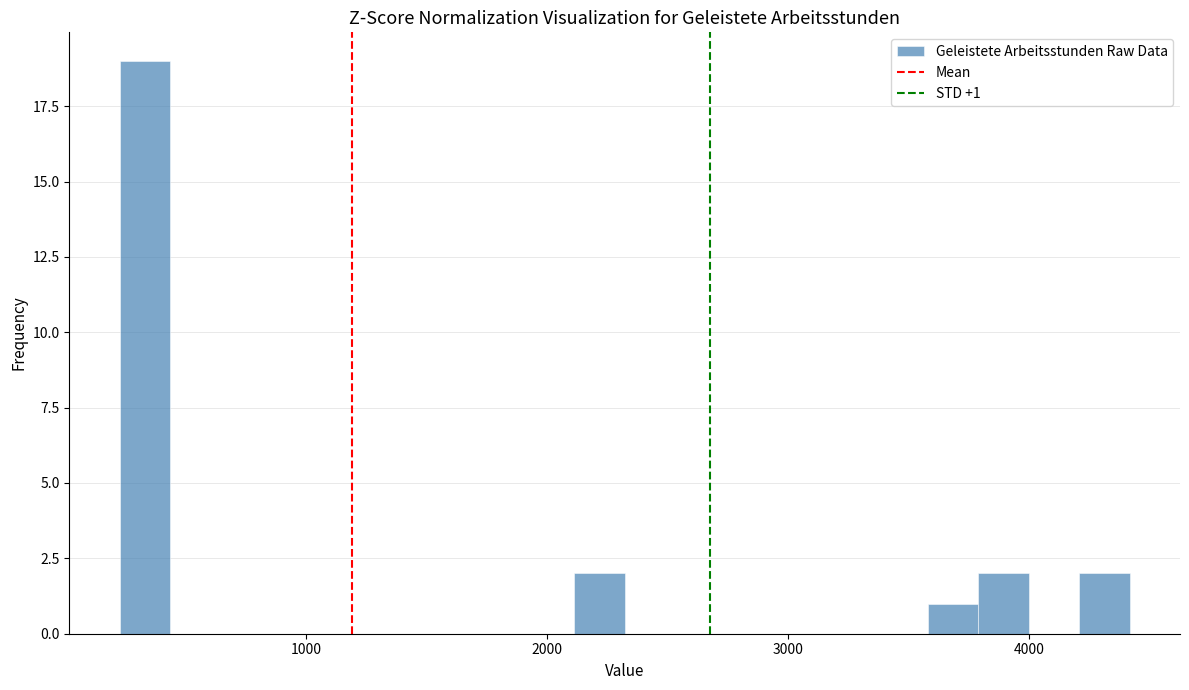

Around what value on the x-axis is the tallest bar? Give the approximate position of its centre, as read against the axis.

300